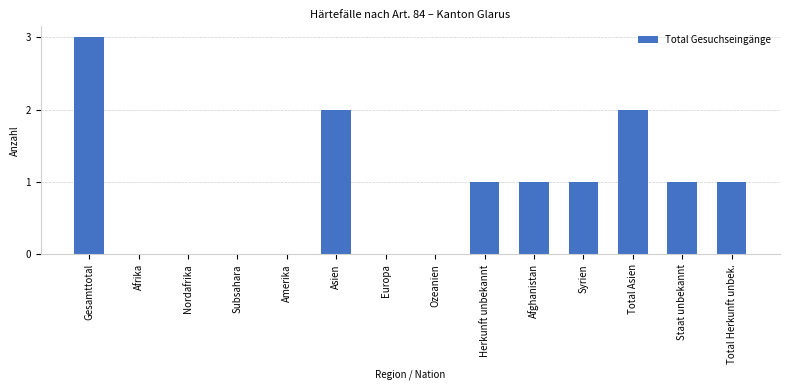

Reading right to left, transcribe all the data shown in this chart.

Total Herkunft unbek.=1	Staat unbekannt=1	Total Asien=2	Syrien=1	Afghanistan=1	Herkunft unbekannt=1	Ozeanien=0	Europa=0	Asien=2	Amerika=0	Subsahara=0	Nordafrika=0	Afrika=0	Gesamttotal=3